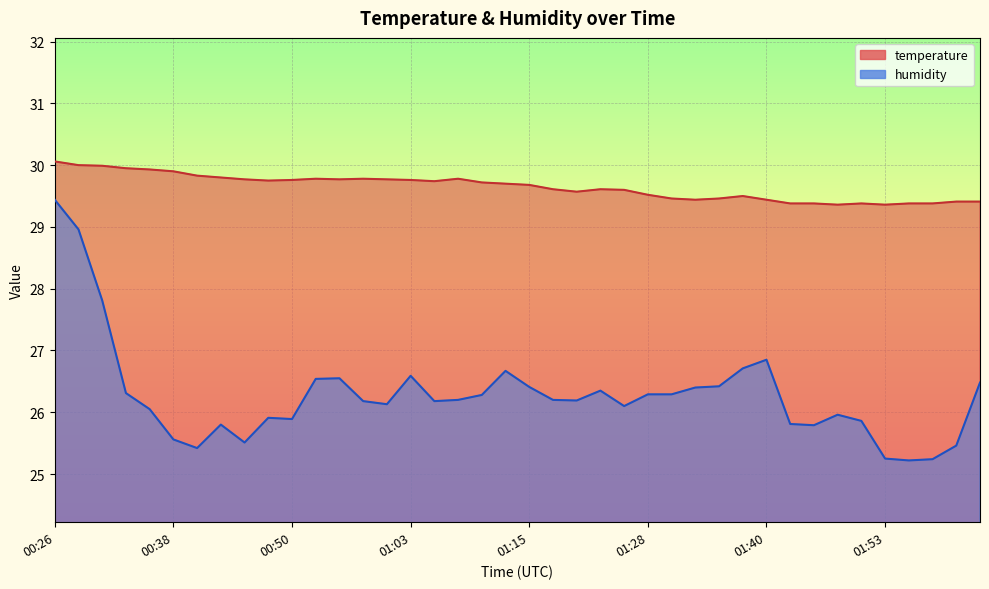

True or false: humidity and temperature intersect in this chart.

False